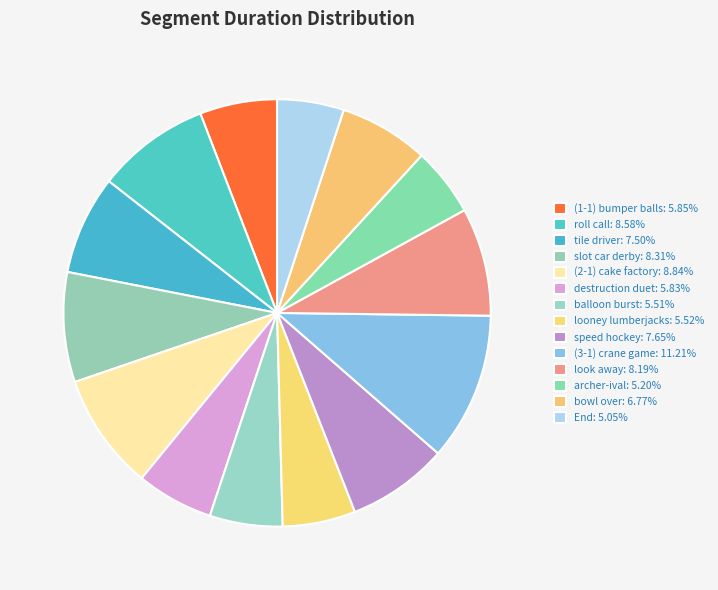

How many segments does this pie chart have?

14